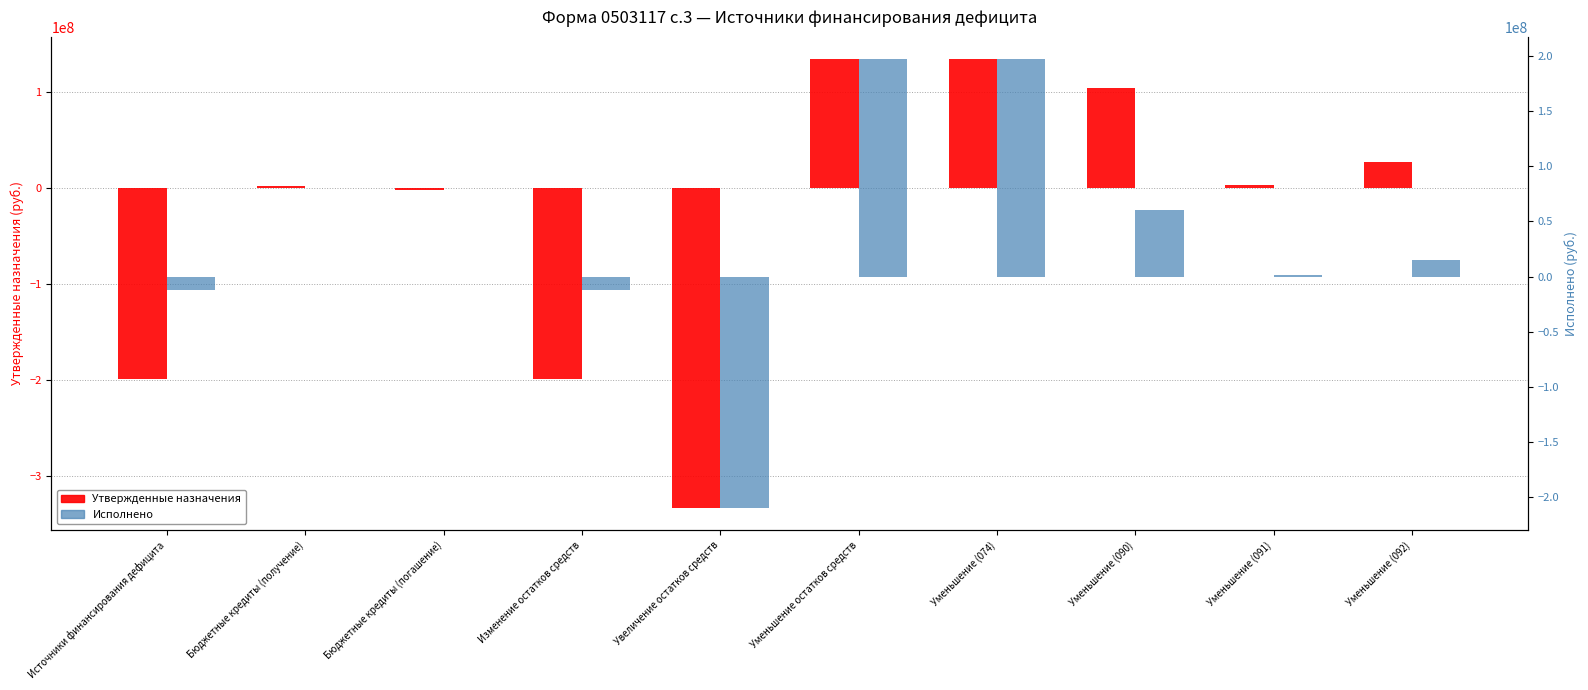

Which category has the lowest value across all series?

Увеличение остатков средств